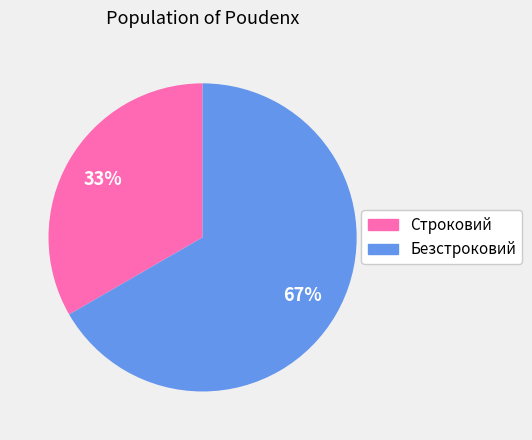

How many slices are in this pie chart?

2